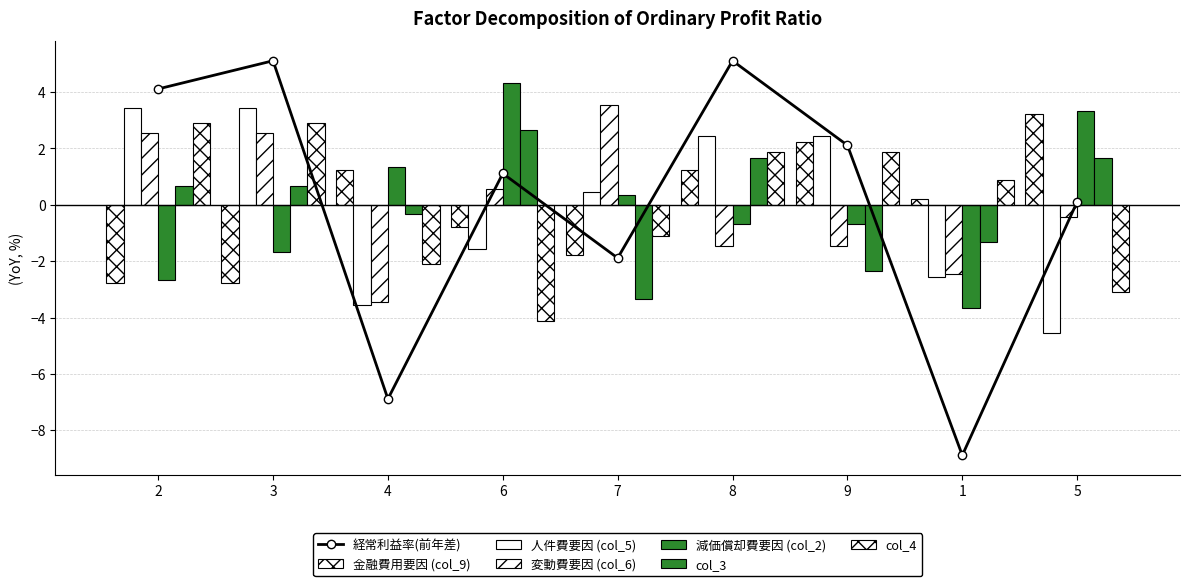

Is it true that col_6 equals -0.3 at 5?

False